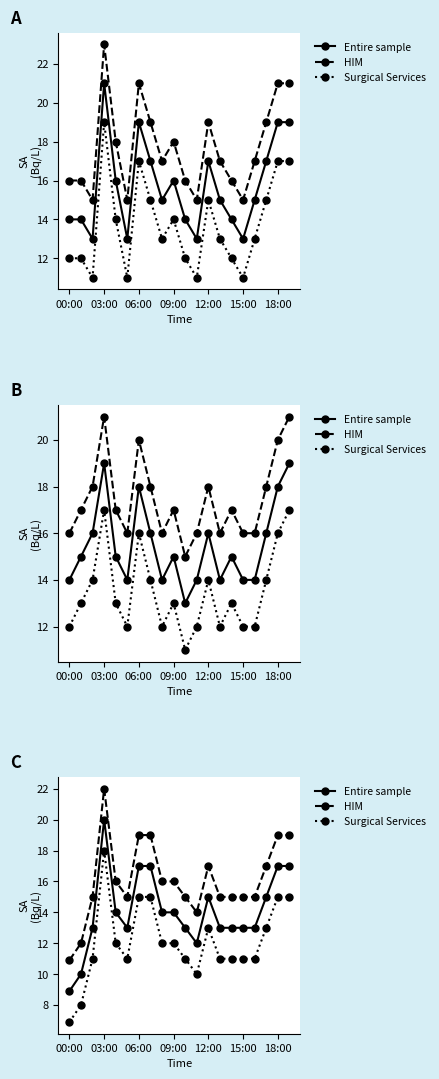

How many data points in HIM are above 16?

7